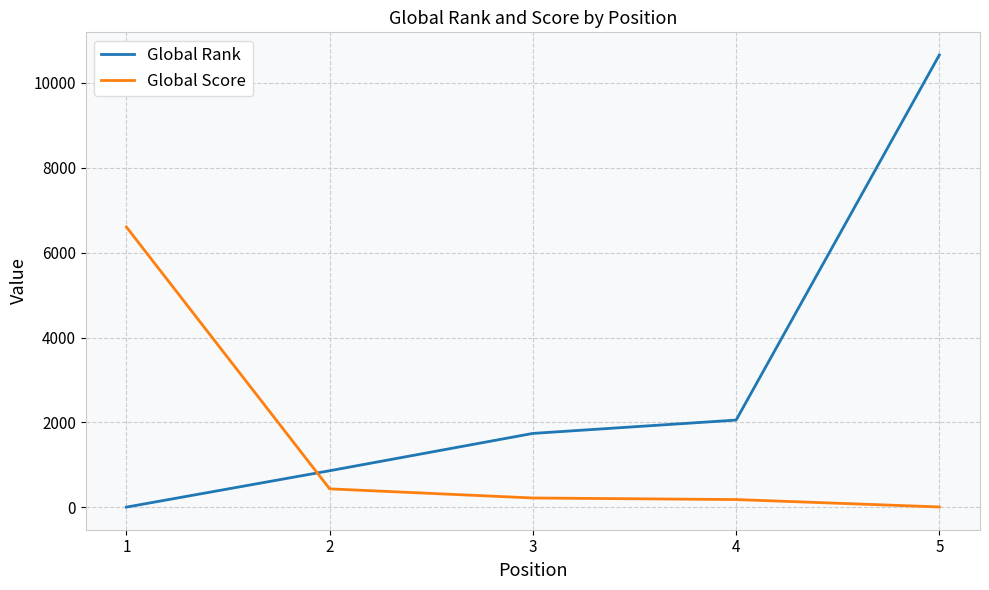

What is the average value of the Global Rank series?

3064